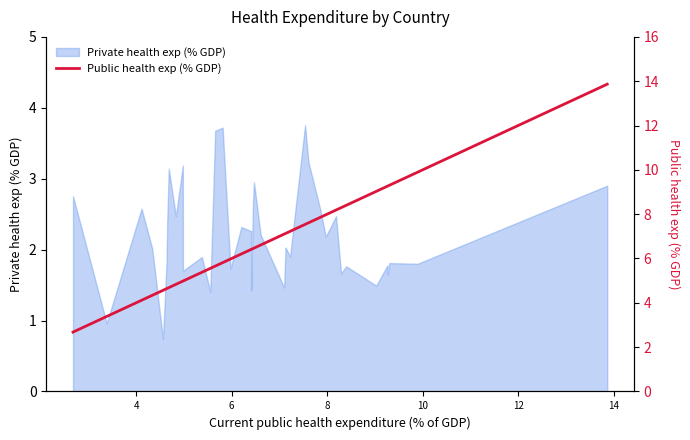

Reading left to right, what are all the values shown in this chart?

2.7	3.4	4.1	4.3	4.6	4.6	4.7	4.7	4.8	5.0	5.0	5.0	5.4	5.6	5.7	5.8	6.0	6.2	6.4	6.4	6.4	6.5	6.6	7.1	7.1	7.1	7.2	7.5	7.6	7.8	8.0	8.2	8.3	8.4	9.0	9.3	9.3	9.3	9.9	13.9